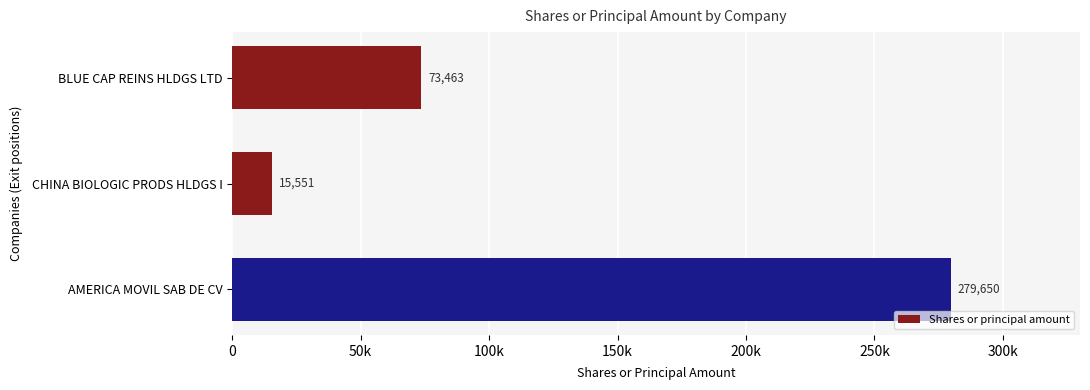

What is the difference between the maximum and minimum values?

264099